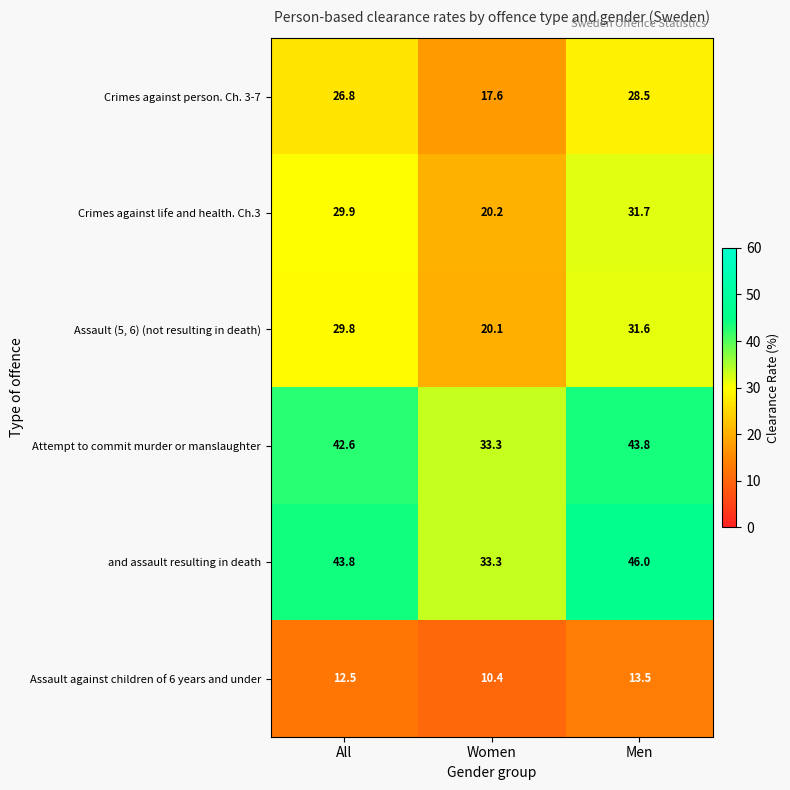

Rank the series at Men from highest to lowest value.

and assault resulting in death, Attempt to commit murder or manslaughter, Crimes against life and health. Ch.3, Assault (5, 6) (not resulting in death), Crimes against person. Ch. 3-7, Assault against children of 6 years and under